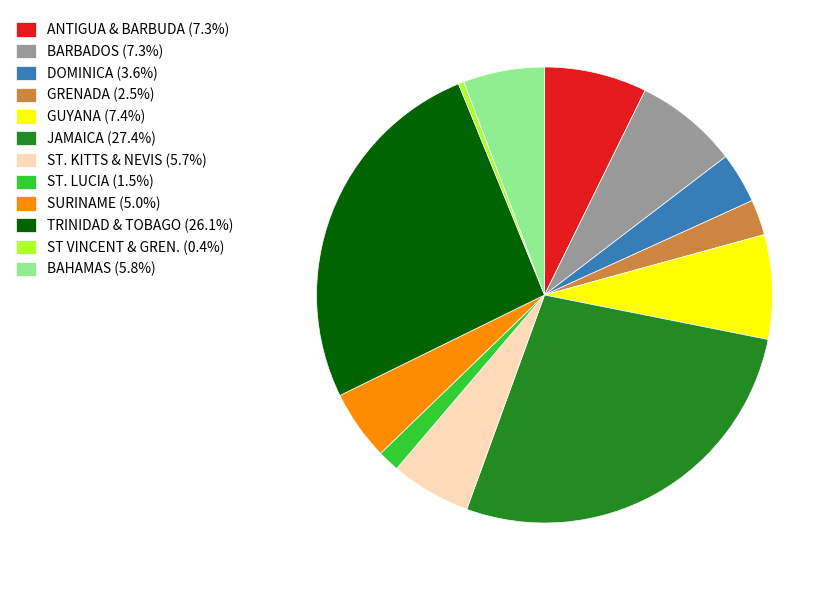

What is the ratio of the value at JAMAICA to the value at SURINAME?

5.5